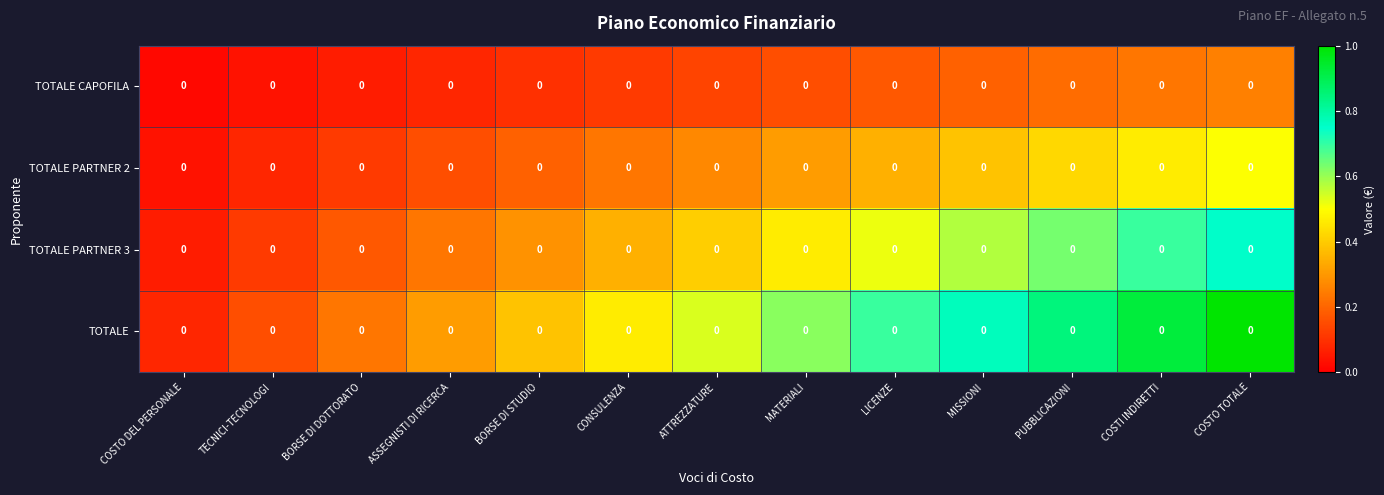

Which series has the largest total across all categories?

TOTALE